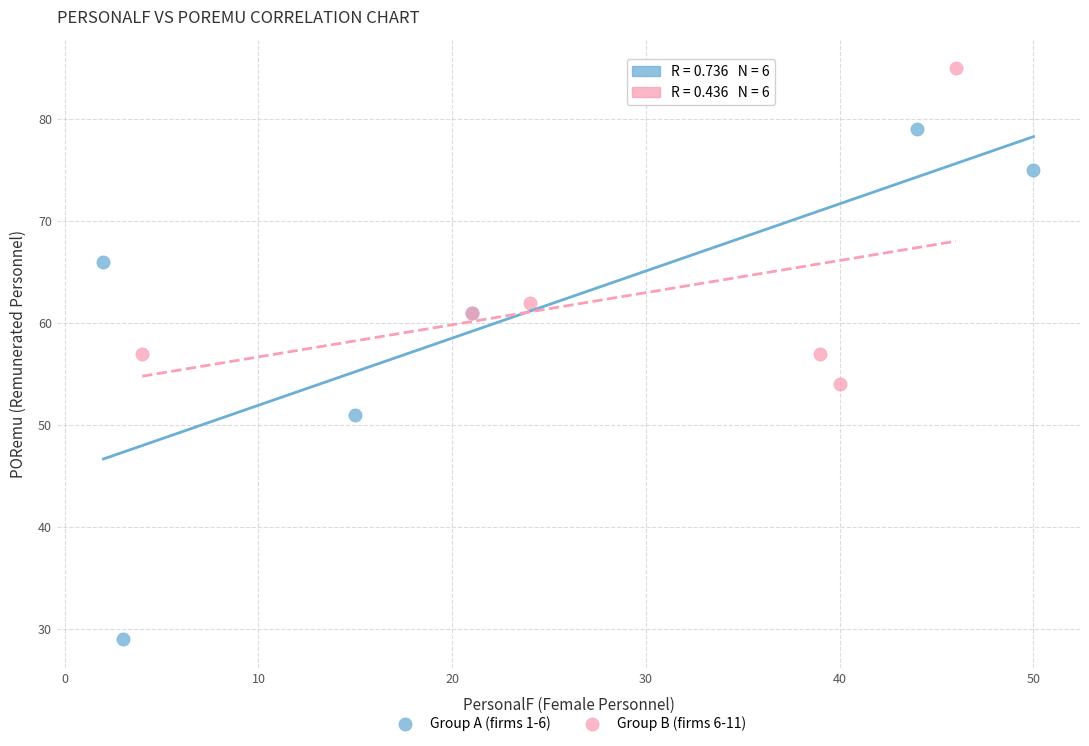

Which series has the largest Y range (max minus min)?

Group A (firms 1-6)